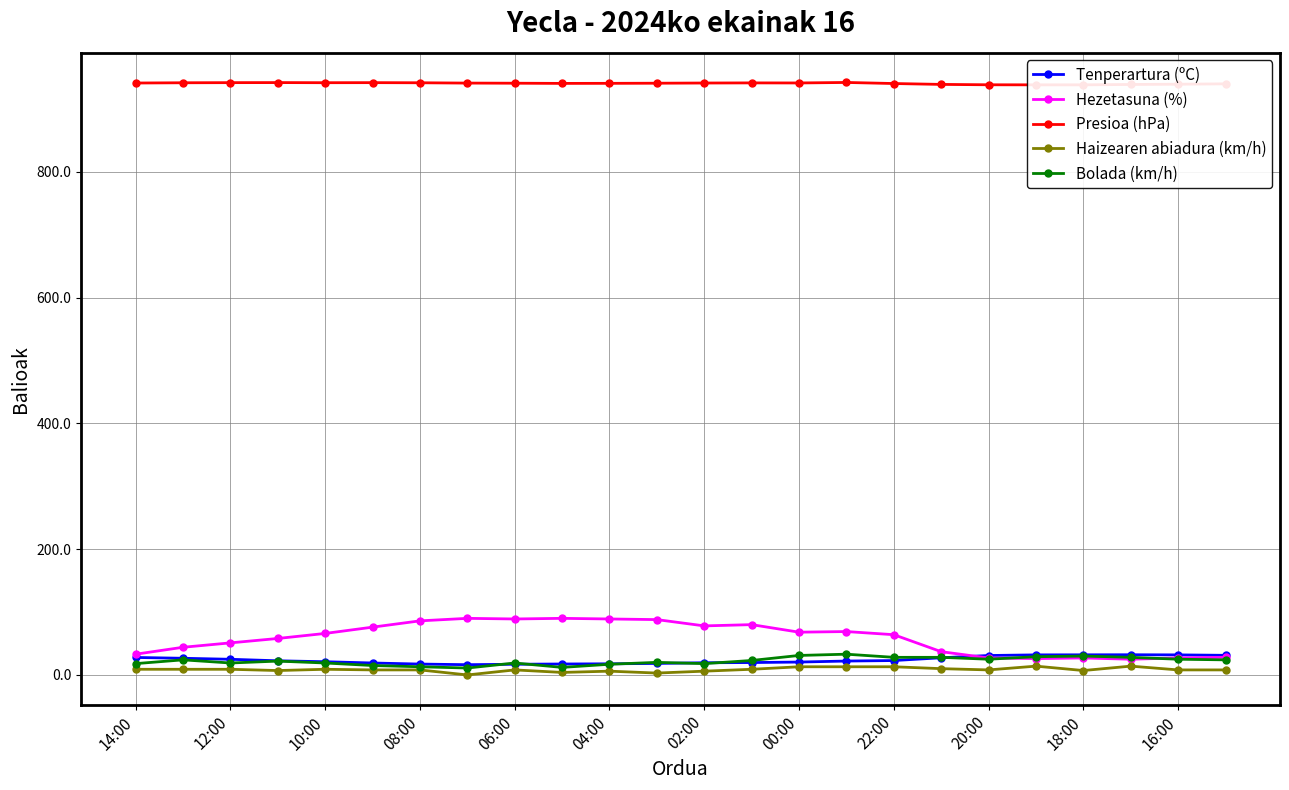

Is it true that Bolada (km/h) equals 19.0 at 10:00?

True